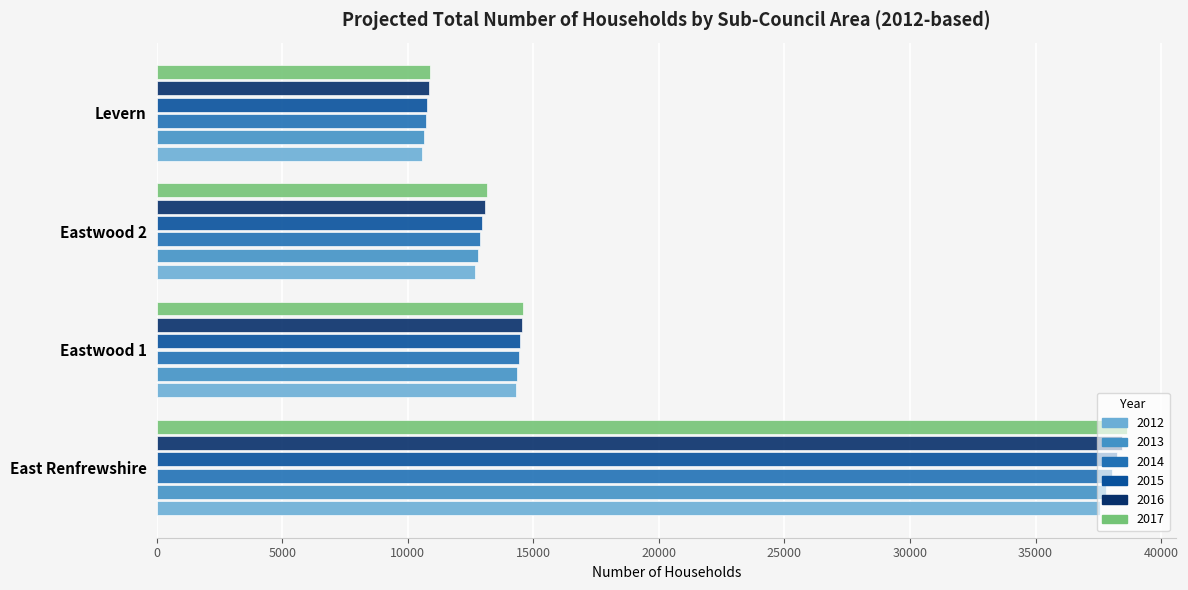

What is the total value across all series at Eastwood 2?

77546.7